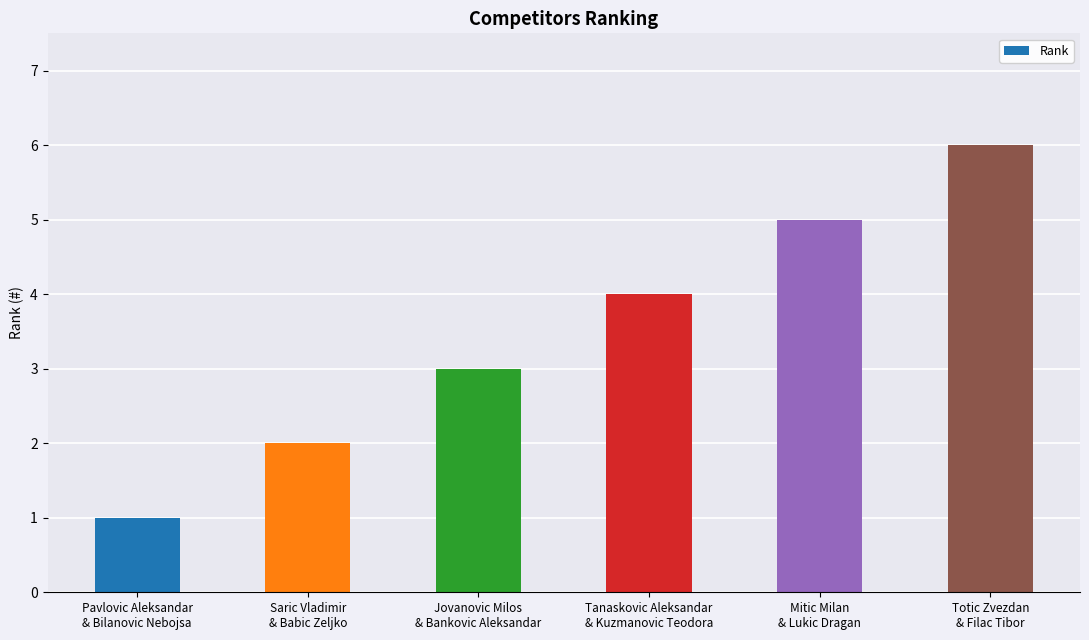

The chart shows a value of 6 at Totic Zvezdan
& Filac Tibor. True or false?

True